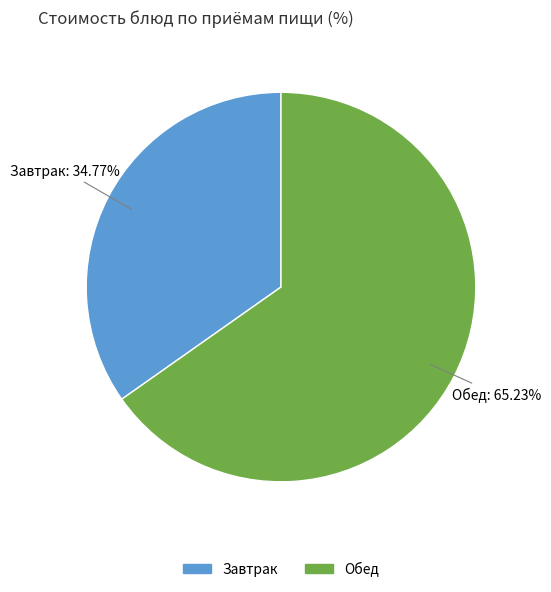

Does Завтрак represent more than half of the total?

No